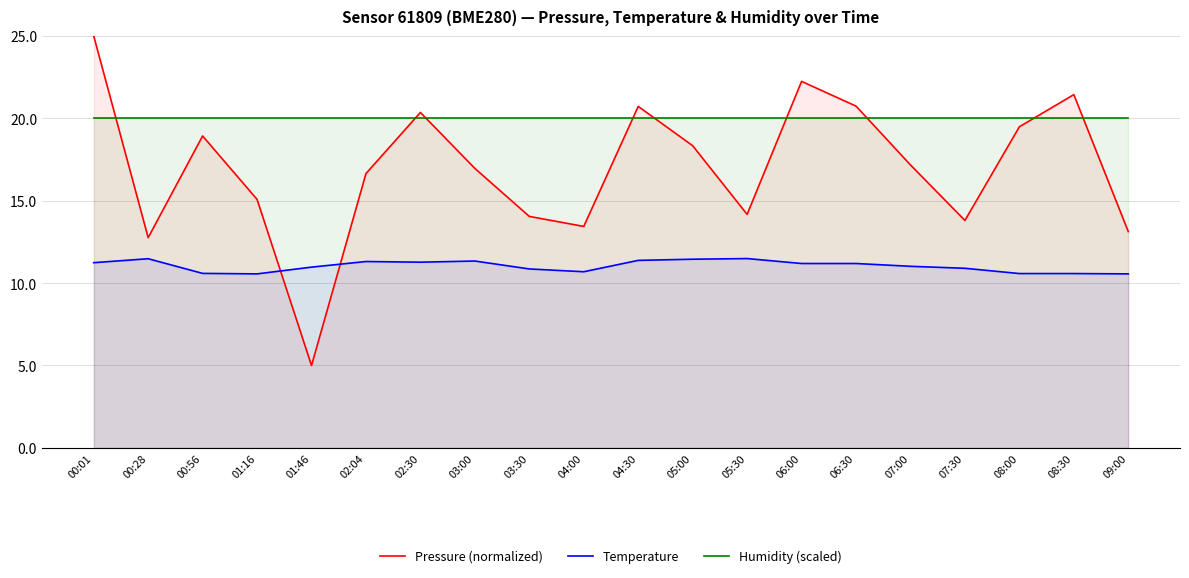

List the series in order of their peak value, lowest first.

Temperature, Humidity (scaled), Pressure (normalized)